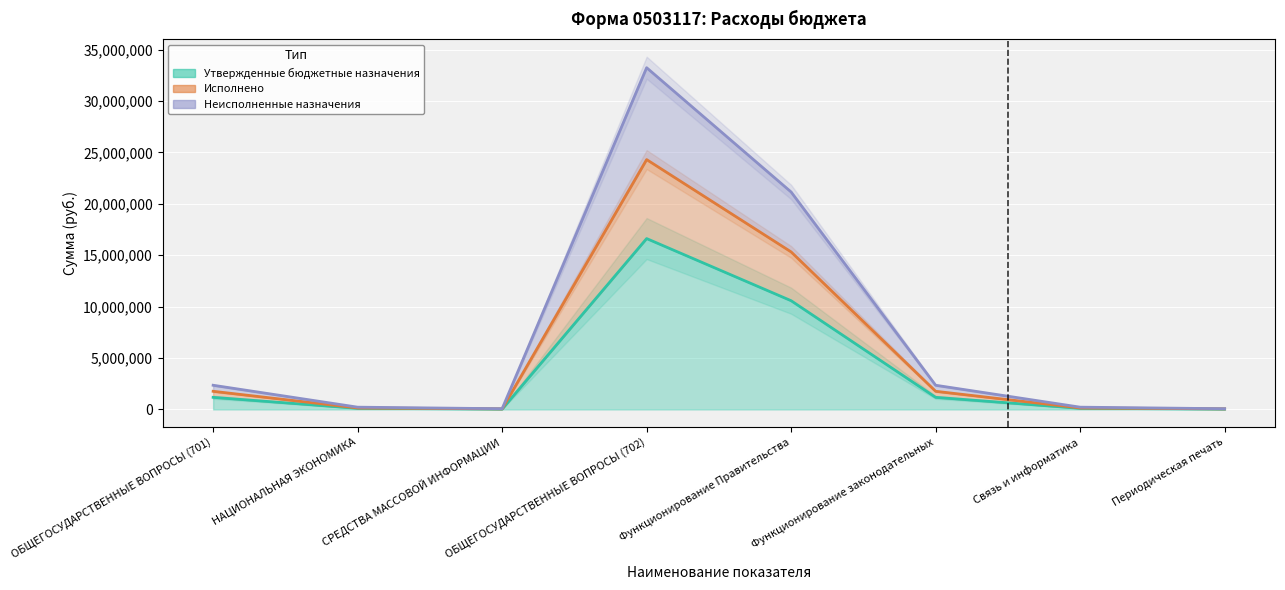

How many lines are shown in the chart?

3